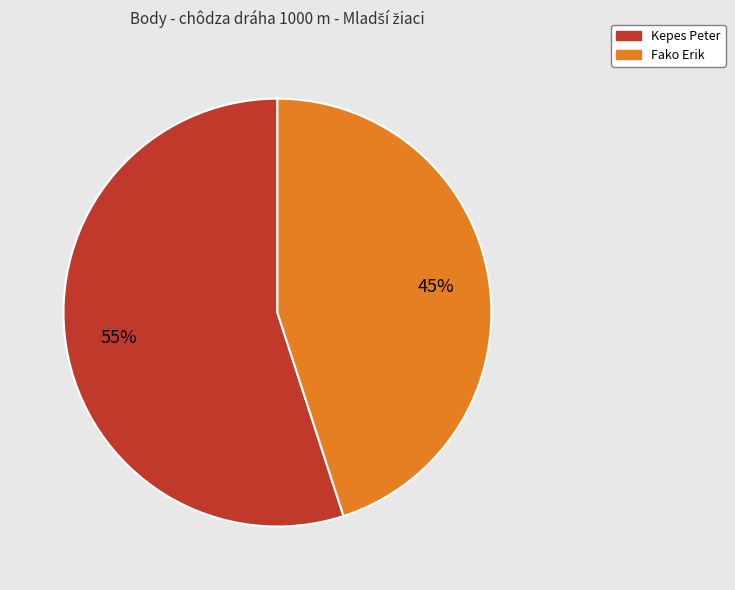

To the nearest percent, what is the average slice percentage?

50%